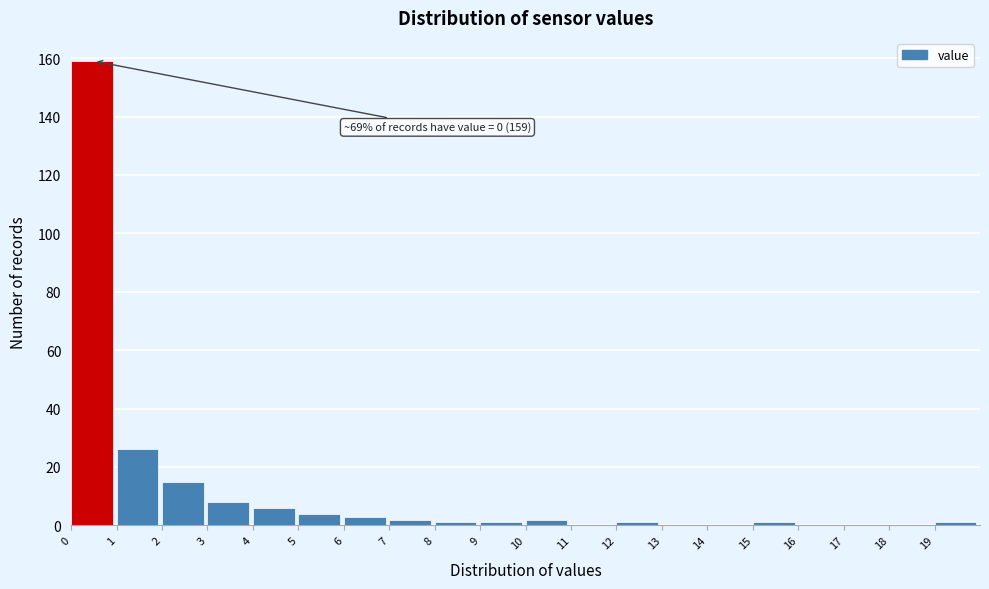

Over which range of the x-axis is the bar tallest?

0 to 1